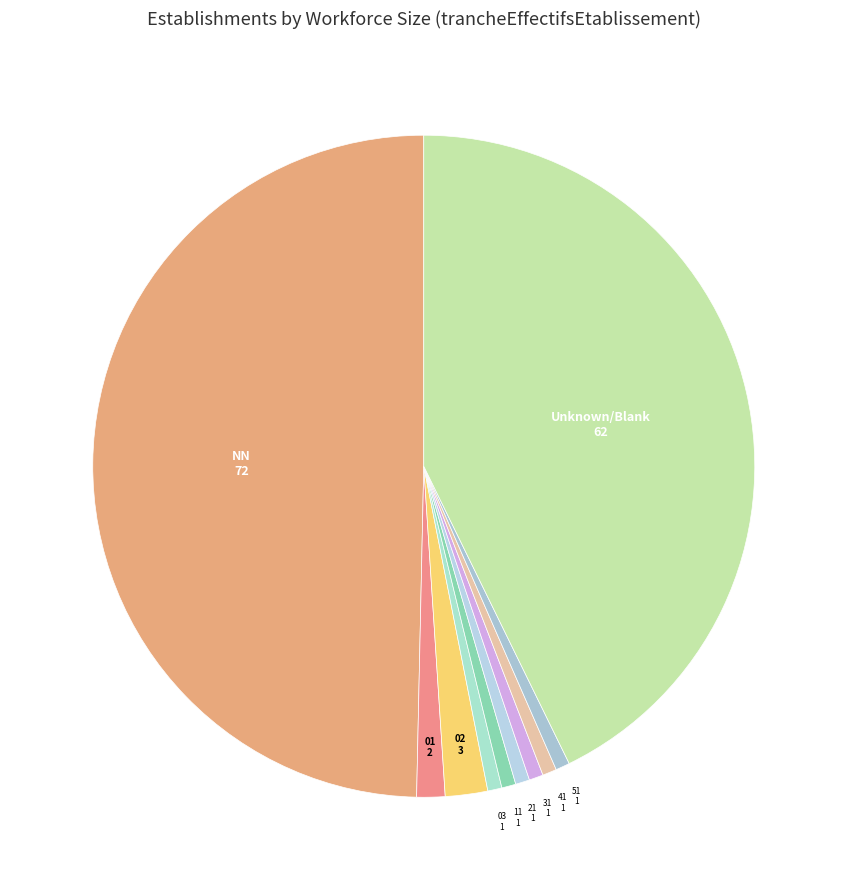

How many segments does this pie chart have?

10